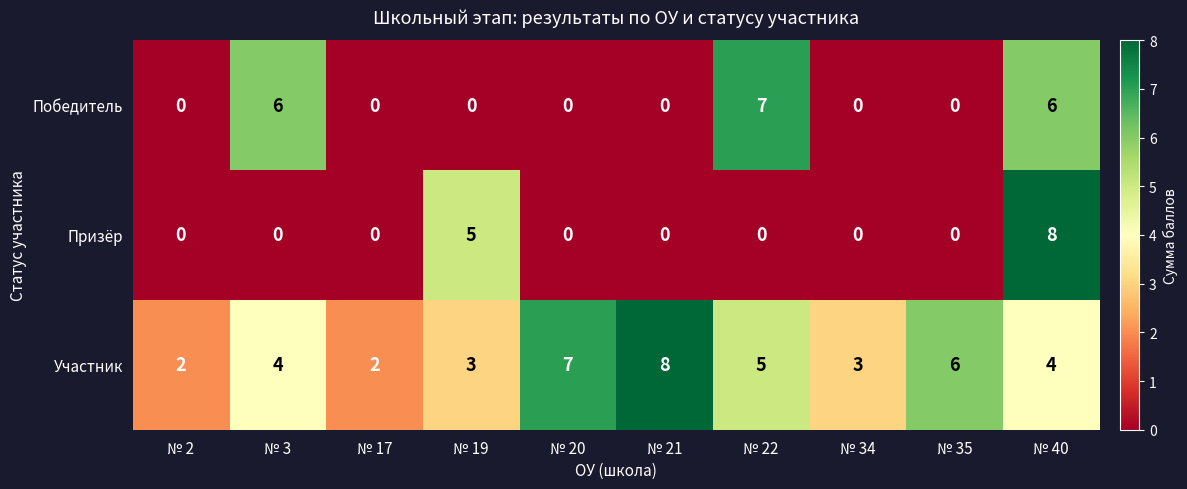

What is the highest value of the Призёр series?

8